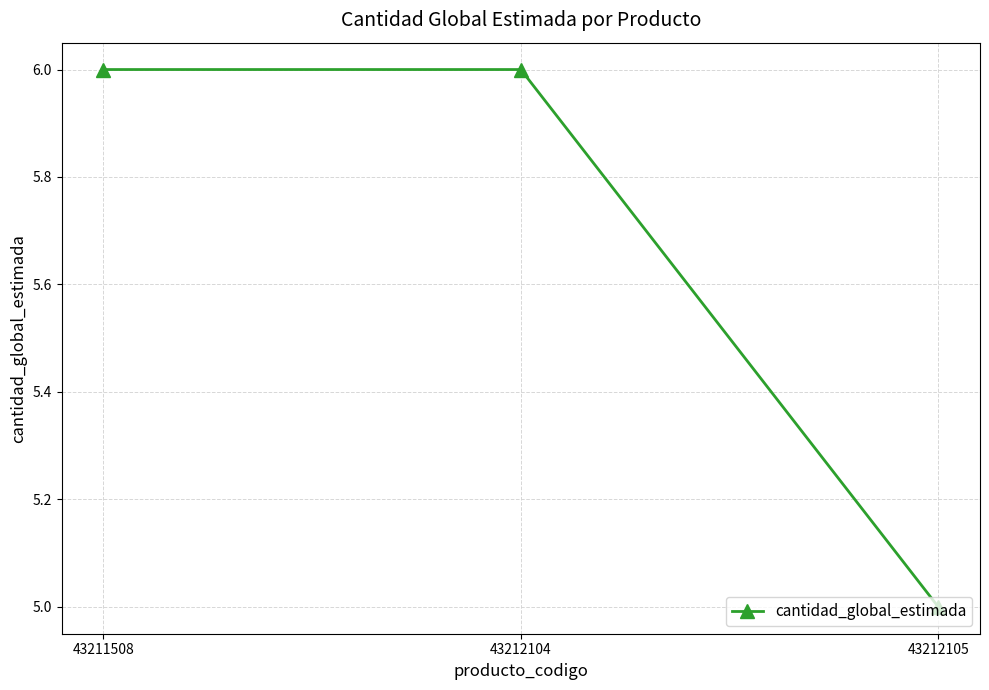

What is the ratio of the value at 43212105 to the value at 43212104?

0.8